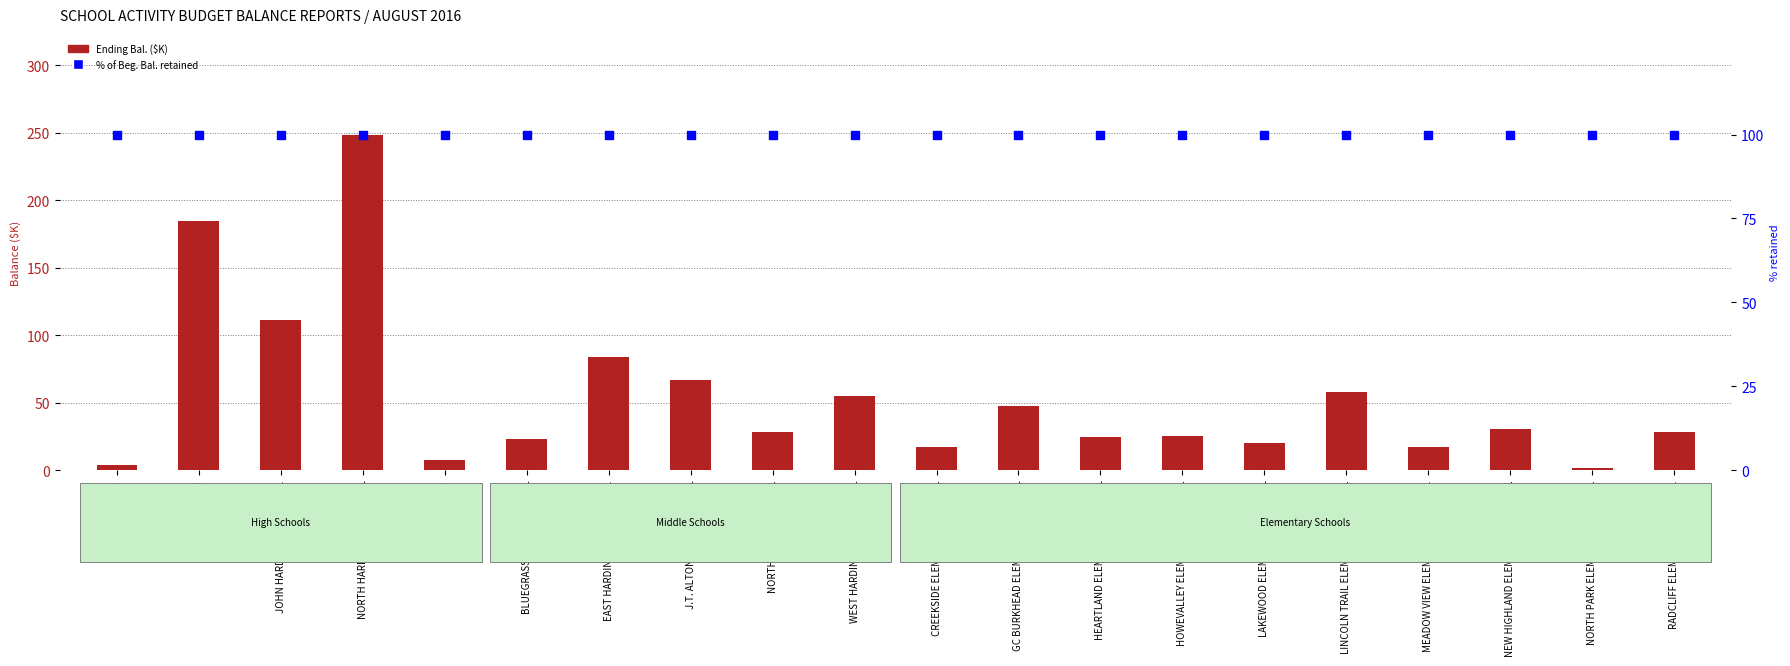

What are all the series names shown in the legend?

Ending Bal. ($K), % of Beg. Bal. retained